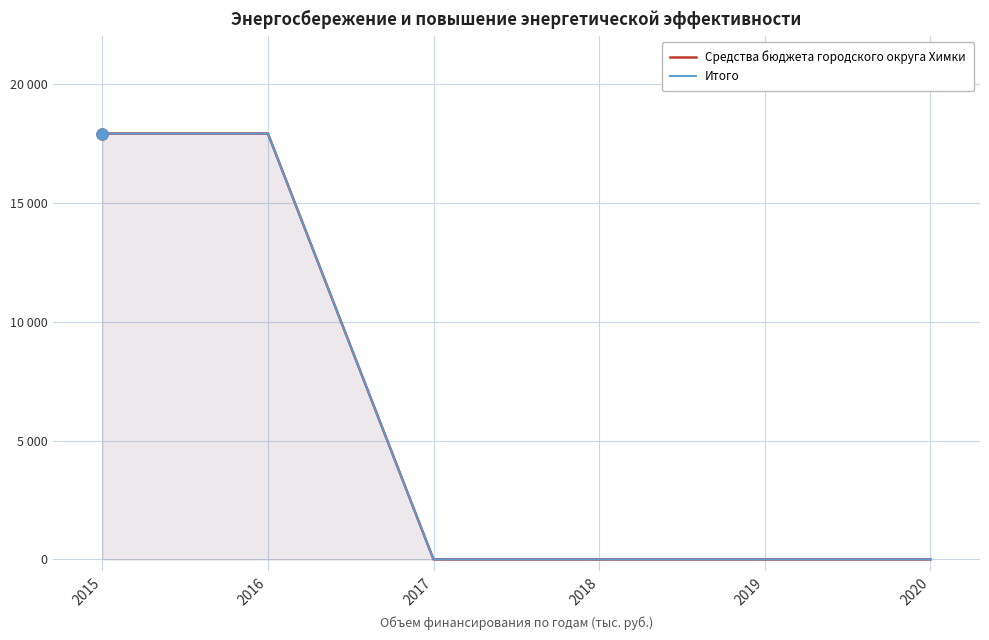

Which series has the largest total across all categories?

Средства бюджета городского округа Химки